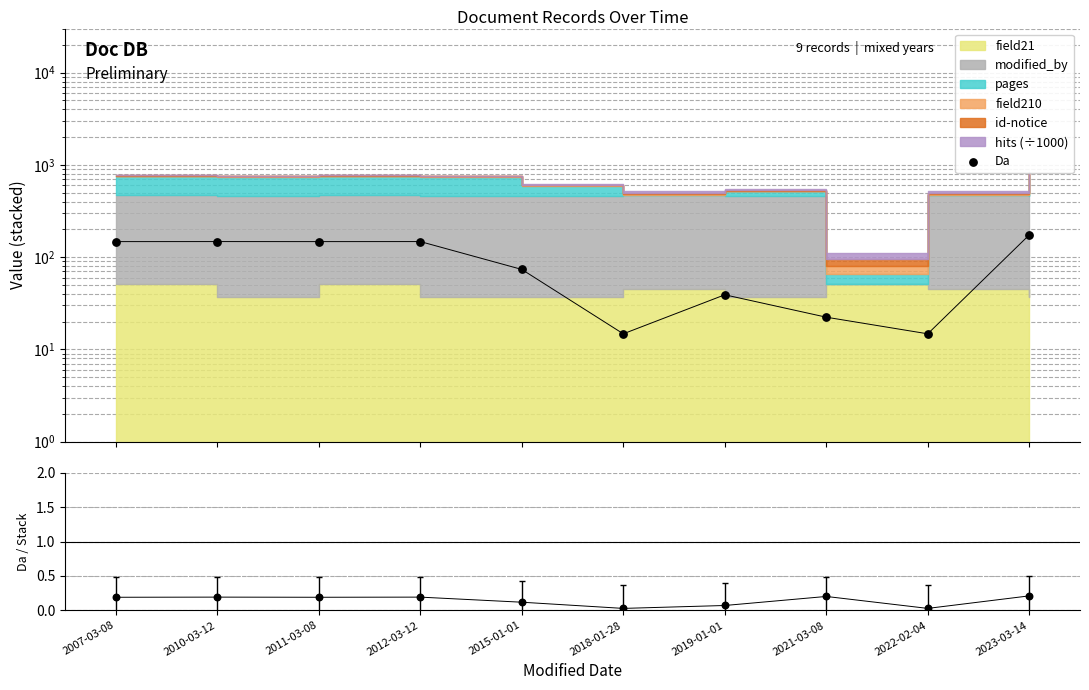

Which series contains the lowest Y value?

Da / MC